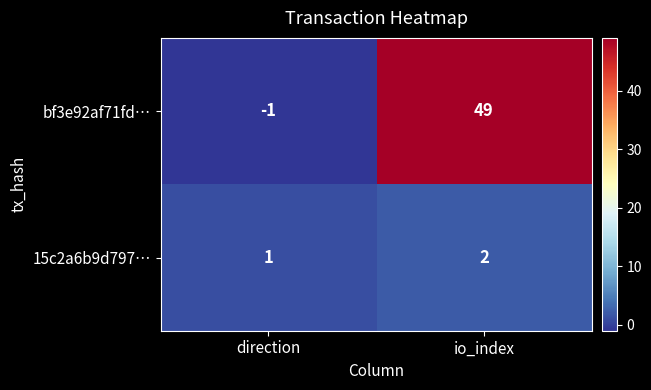

Which series has the largest total across all categories?

bf3e92af71fd…